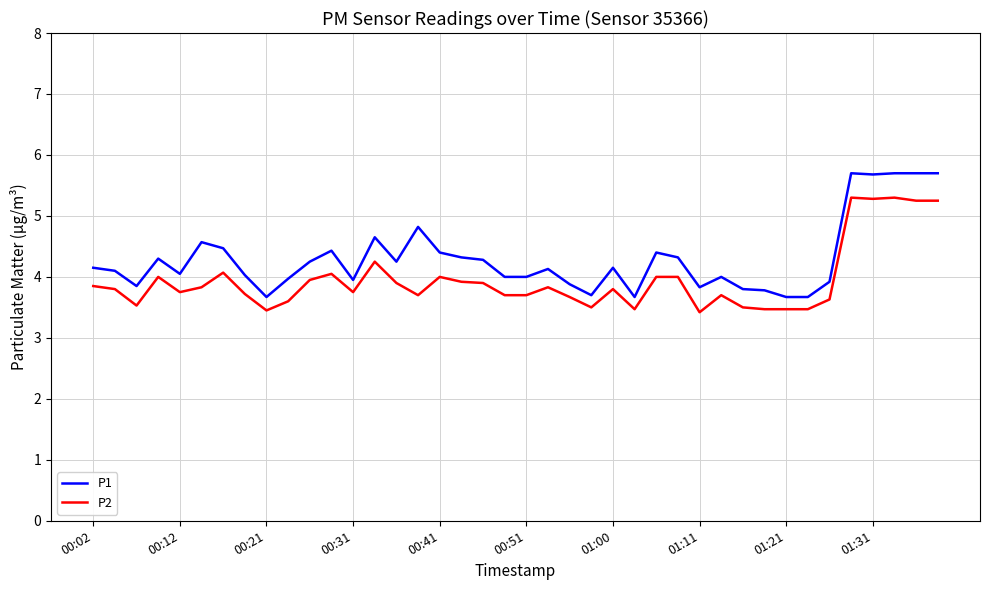

Which series has the largest total across all categories?

P1